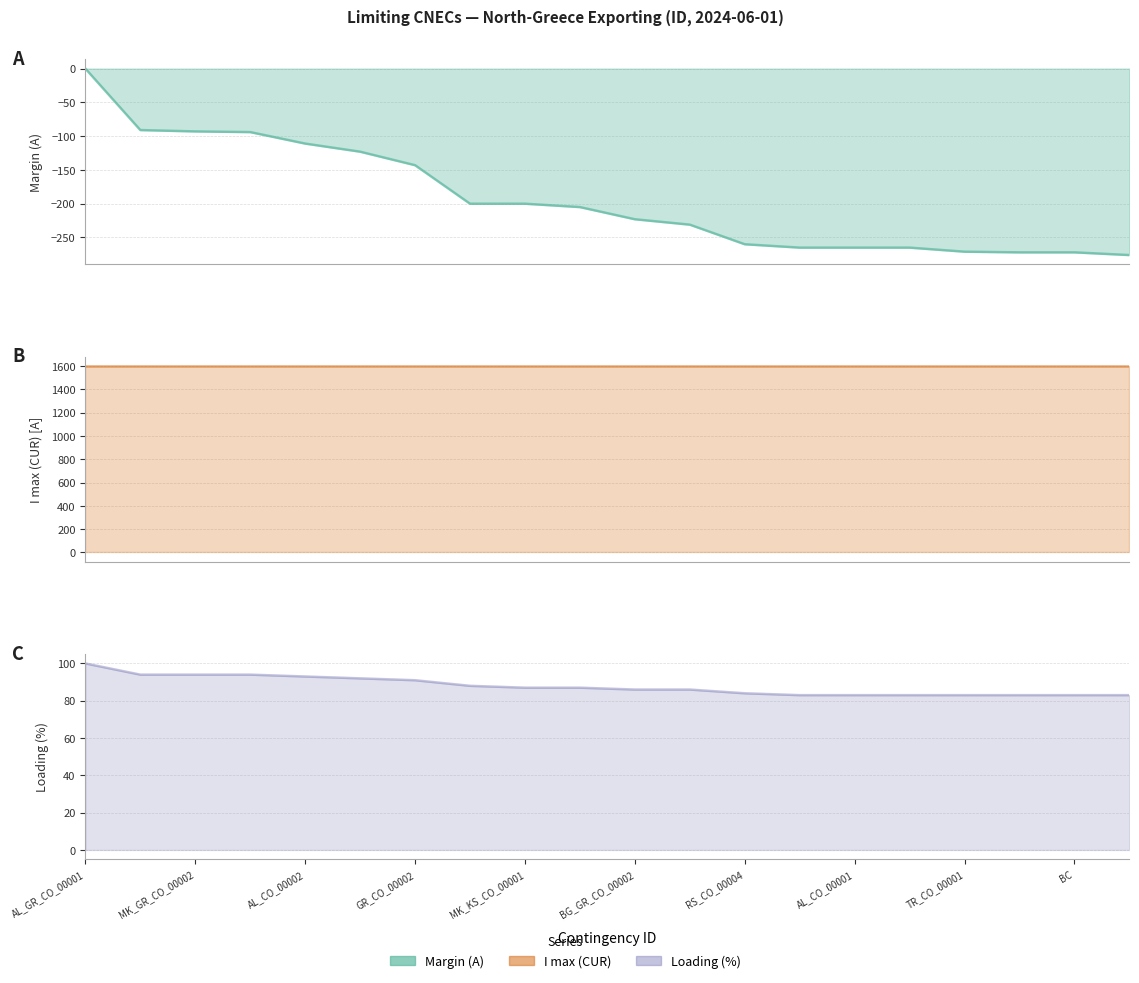

At RS_CO_00004, list the series in order from smallest to largest.

Margin (A) line, Loading (%) line, I max (CUR) line